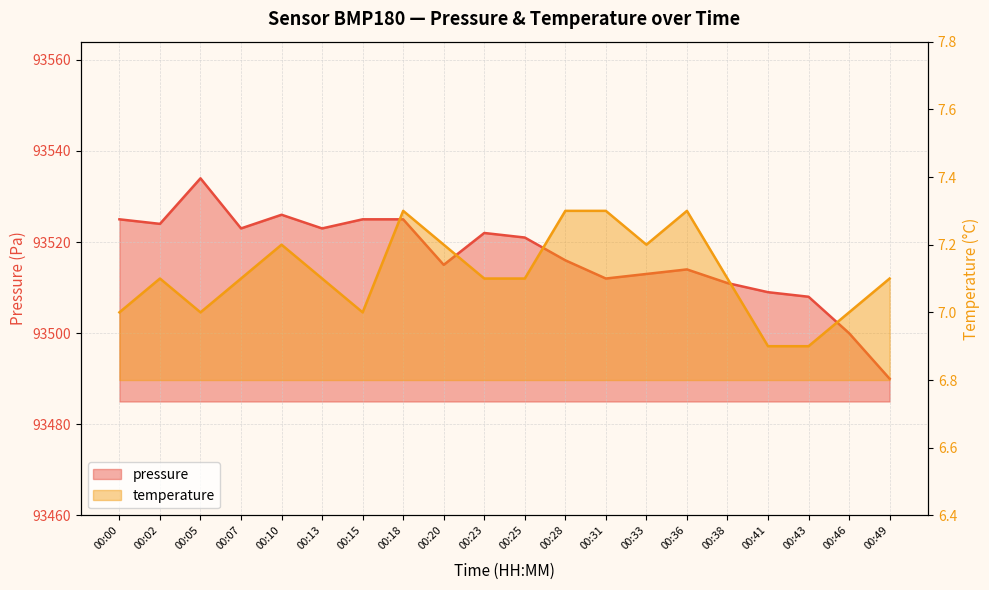

What is the sum of the pressure values at 00:10 and 00:07?

187049.0